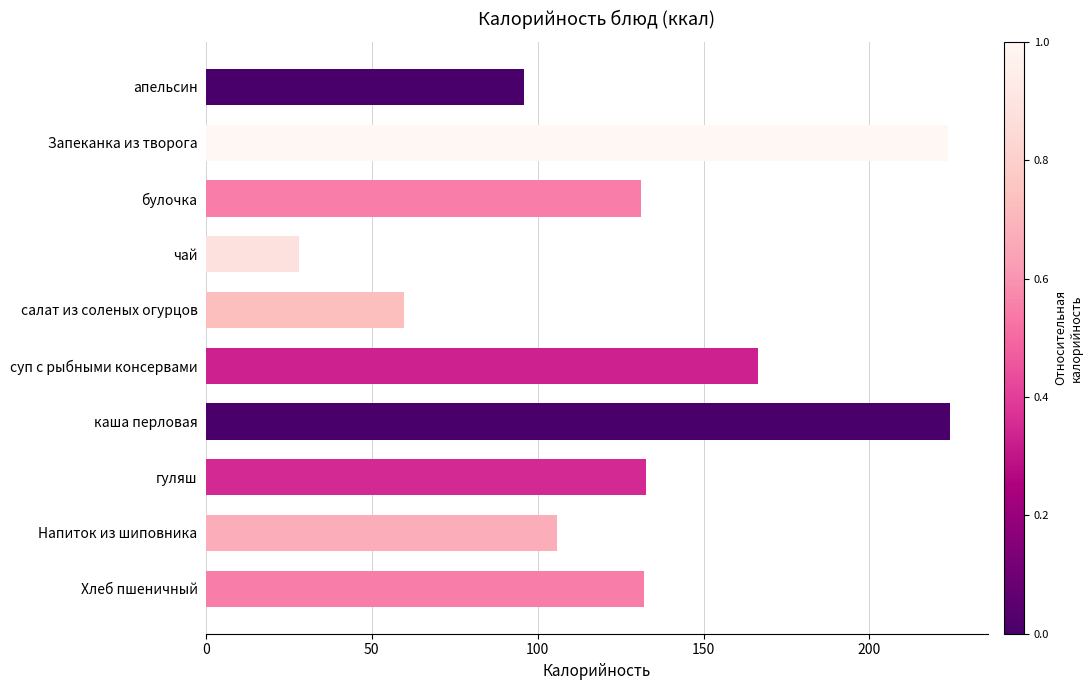

What is the label of the 9th bar from the top?

Напиток из шиповника